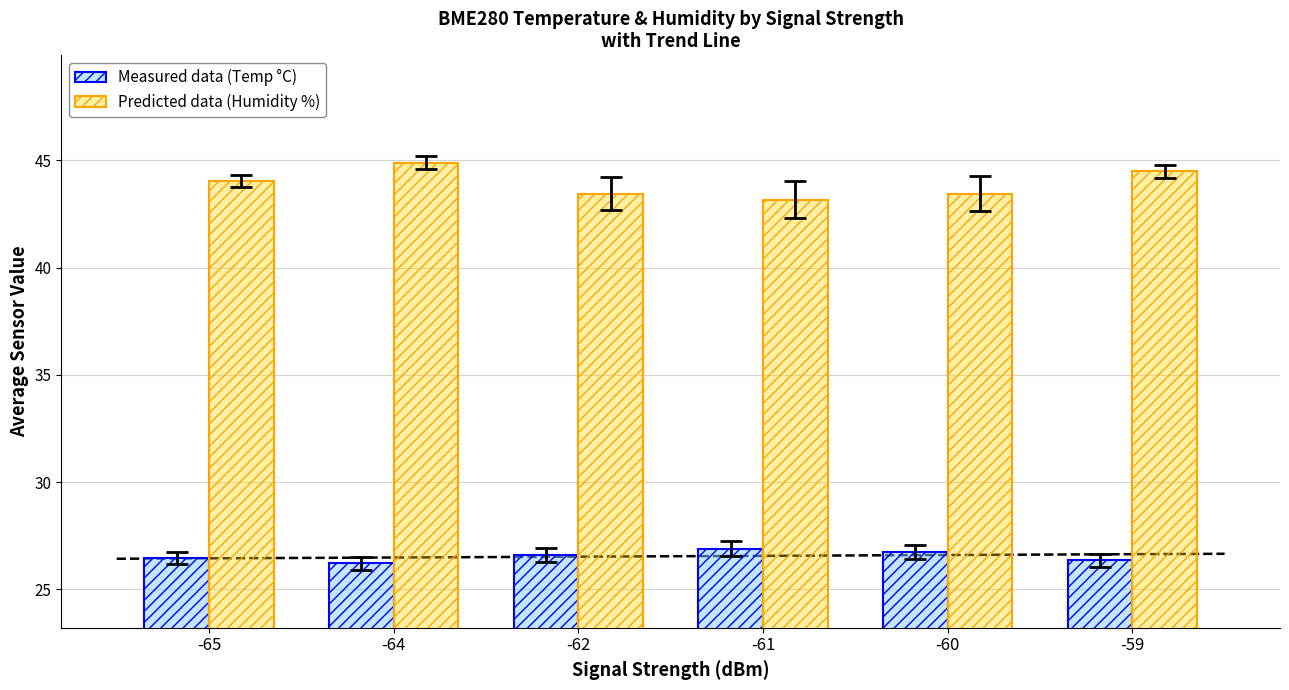

Is the value of Measured data (Temp °C) at -64 greater than the value of Predicted data (Humidity %) at -65?

No